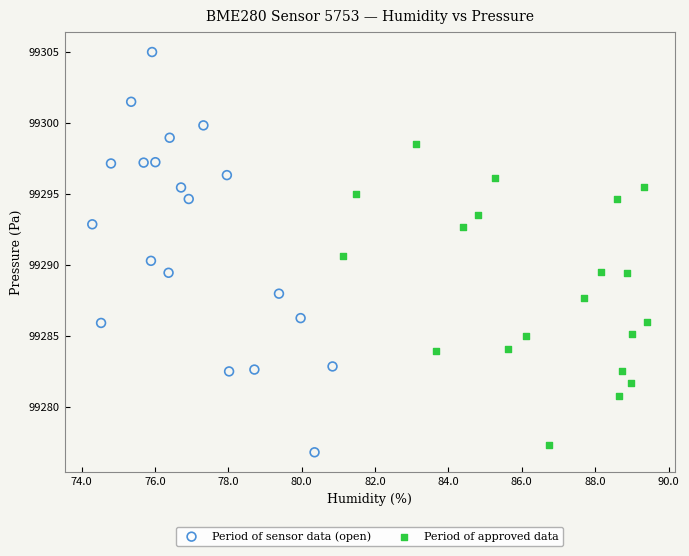

Which series reaches the maximum Y coordinate?

Period of sensor data (open)